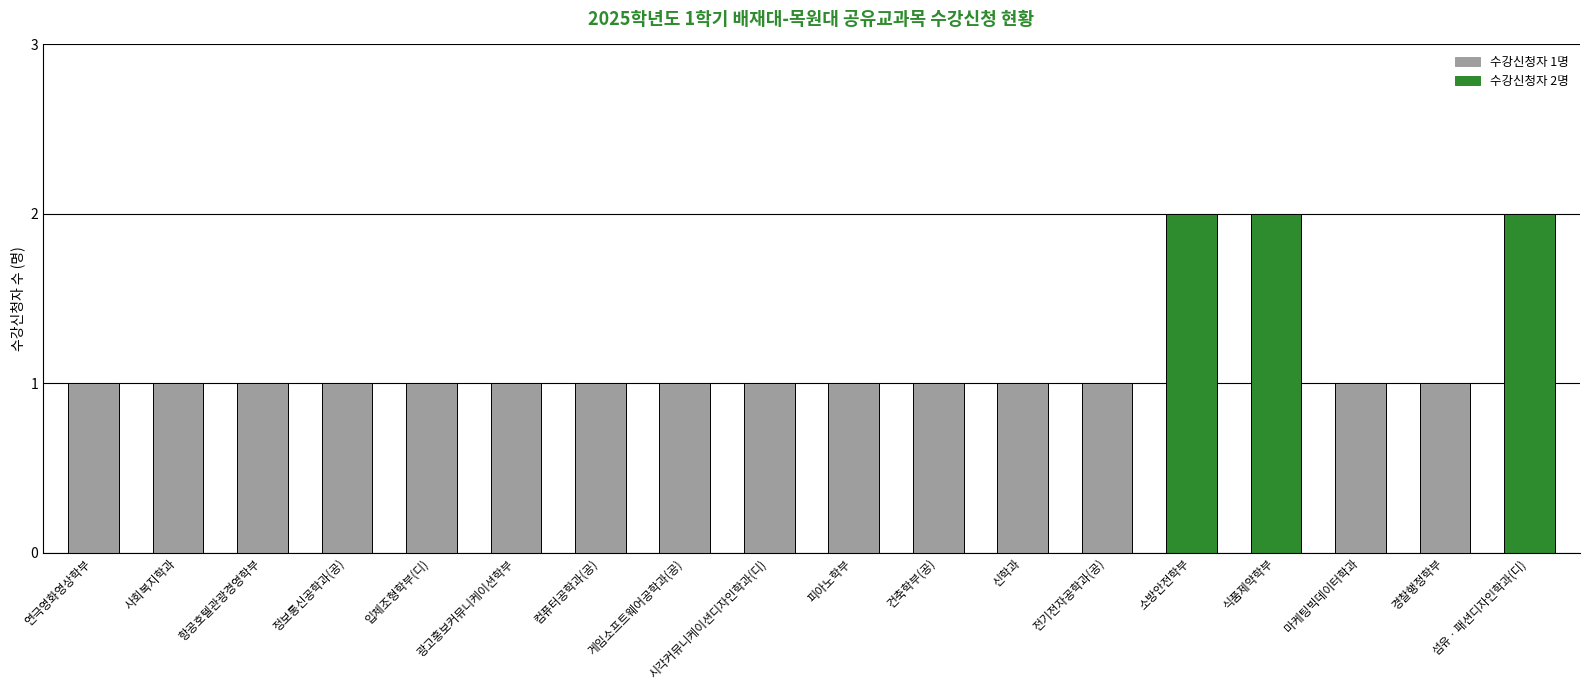

What is the difference between the maximum and minimum values?

1